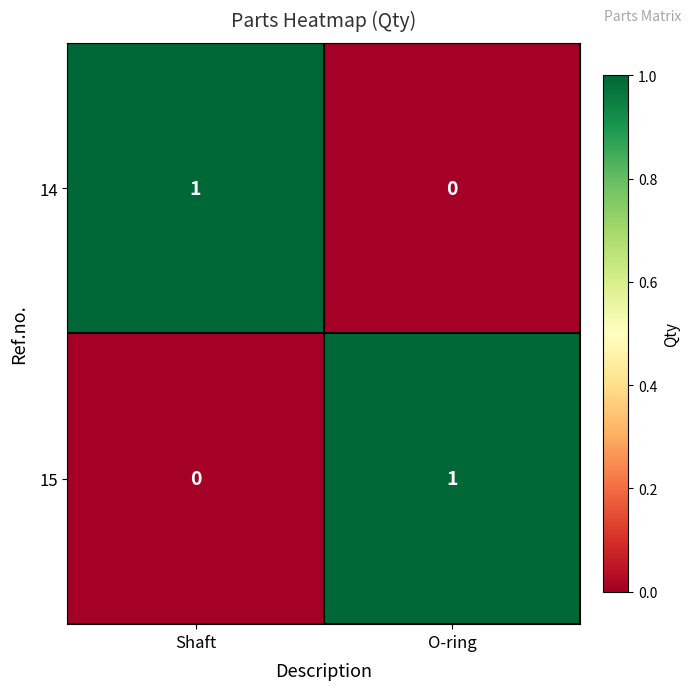

True or false: 15 has a value of 1 at O-ring.

True